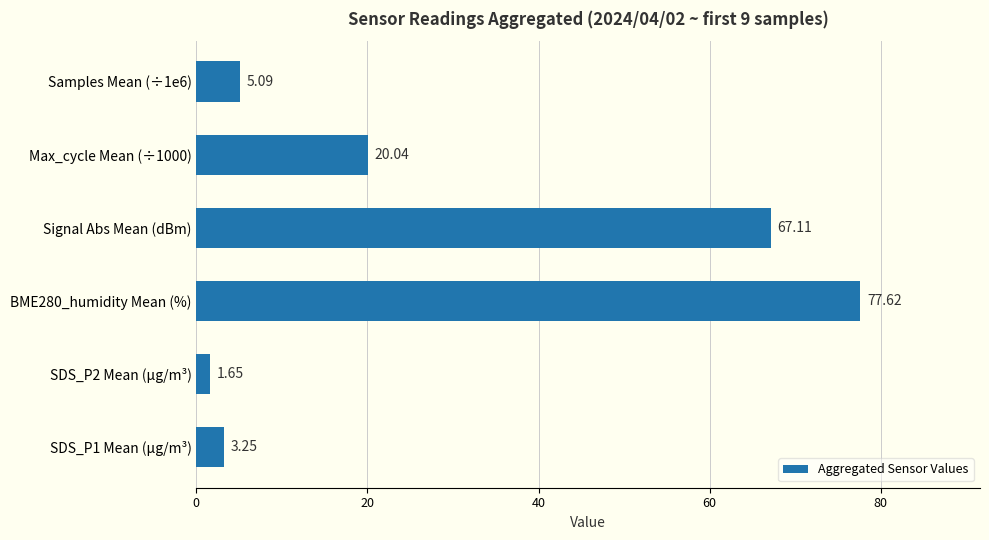

What is the sum of all values?

174.8